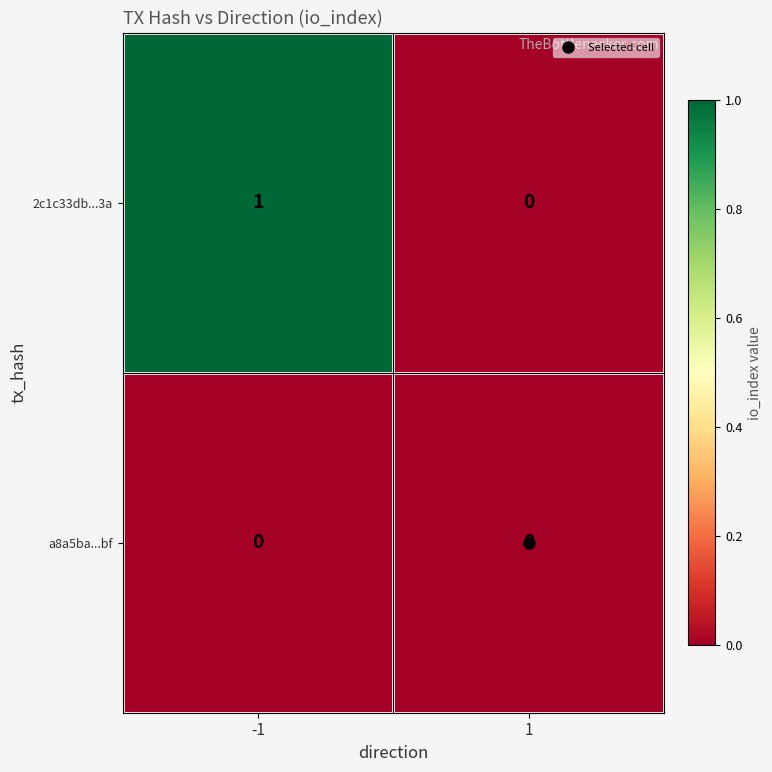

The value of a8a5ba...bf at 1 is 0. True or false?

True